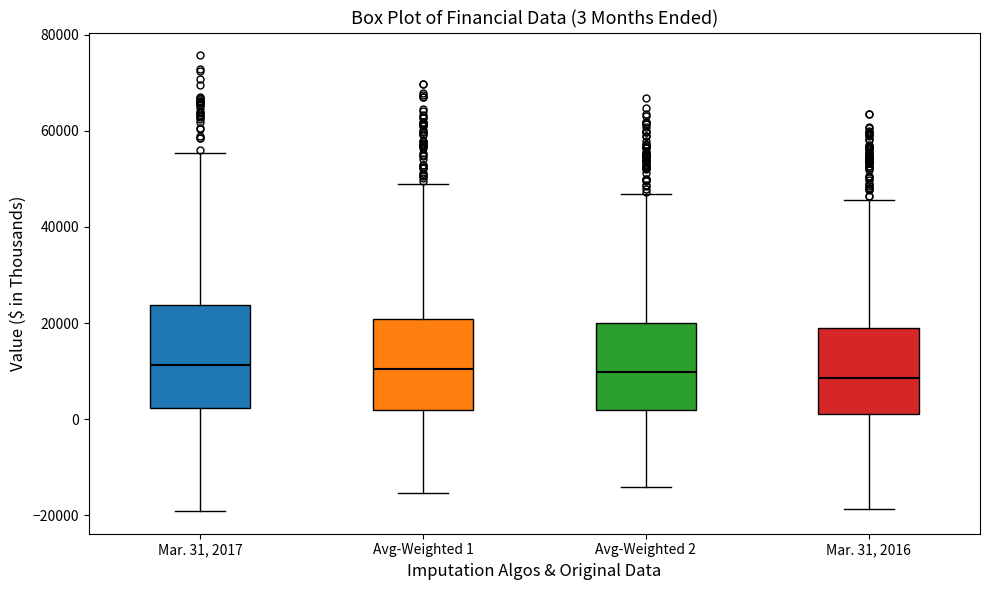

Comparing the boxes themselves (not the whiskers), which one is the tallest?

Mar. 31, 2017